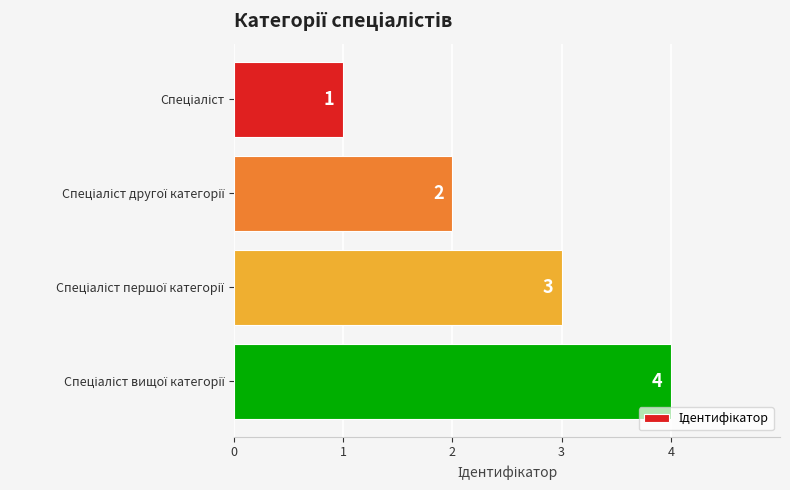

What is the sum of all values?

10